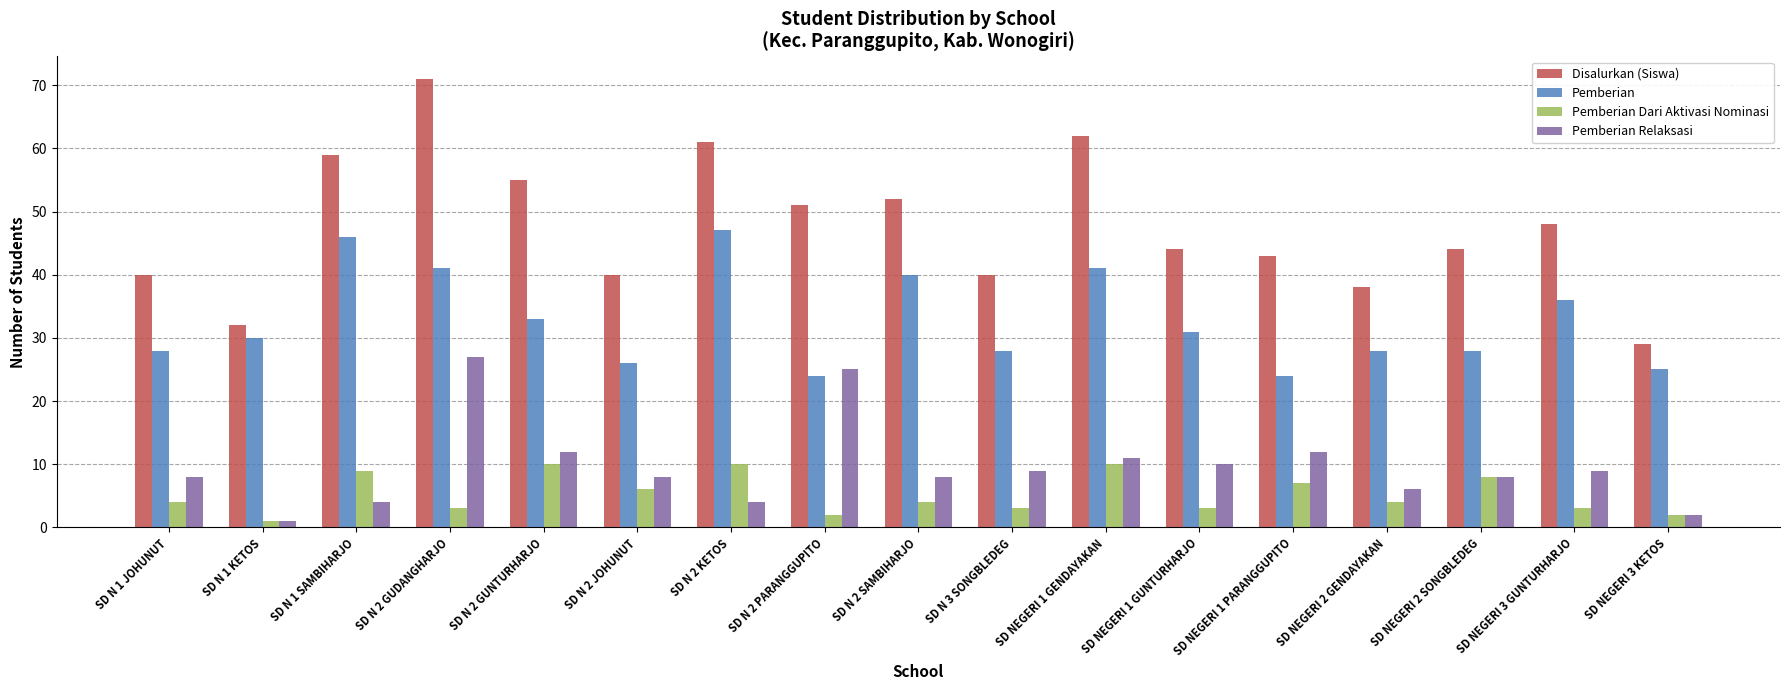

Reading left to right, transcribe all the data shown in this chart.

Disalurkan (Siswa): 40	32	59	71	55	40	61	51	52	40	62	44	43	38	44	48	29
Pemberian: 28	30	46	41	33	26	47	24	40	28	41	31	24	28	28	36	25
Pemberian Dari Aktivasi Nominasi: 4	1	9	3	10	6	10	2	4	3	10	3	7	4	8	3	2
Pemberian Relaksasi: 8	1	4	27	12	8	4	25	8	9	11	10	12	6	8	9	2